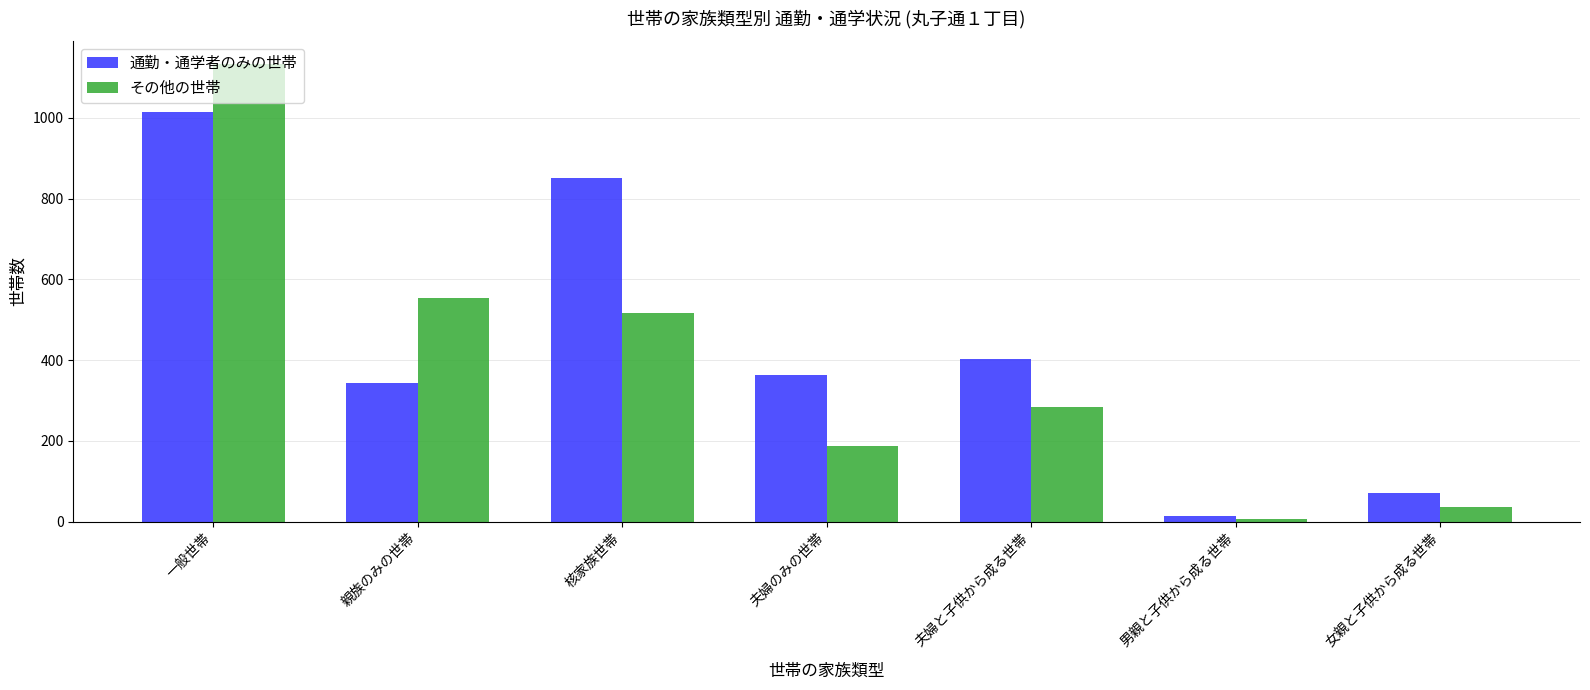

What is the highest value of the その他の世帯 series?

1133